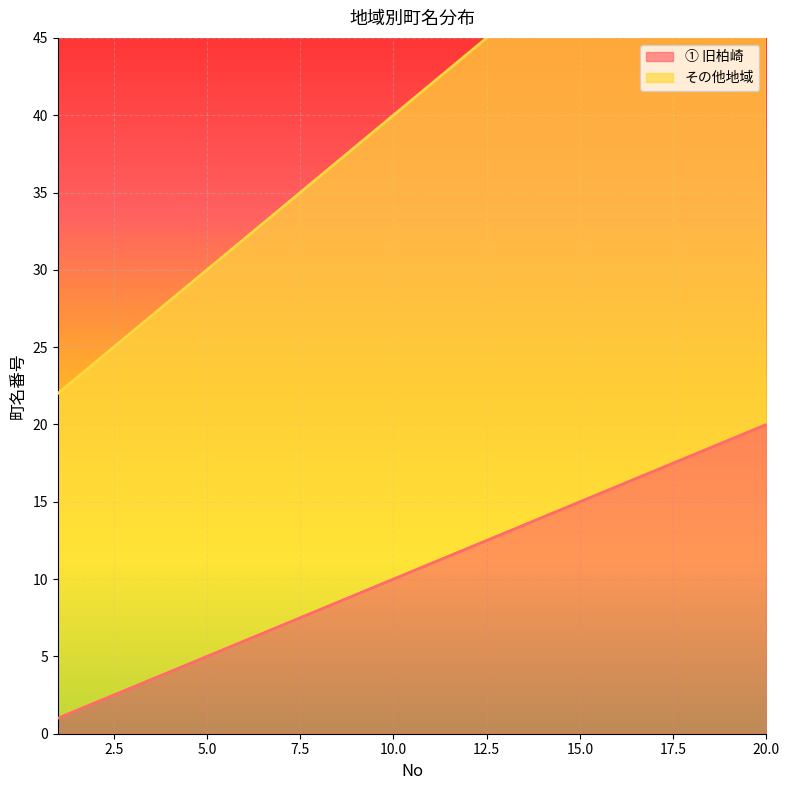

At how many categories does at least one series exceed 34?

13